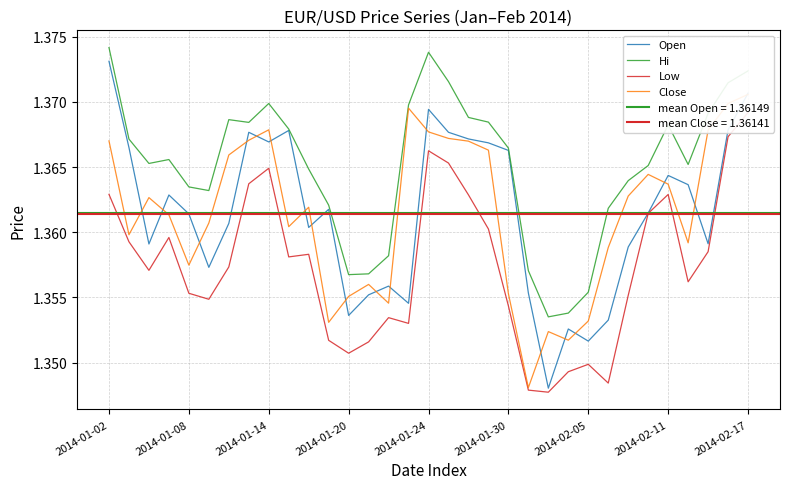

Where is Low nearest to the value 1?

22